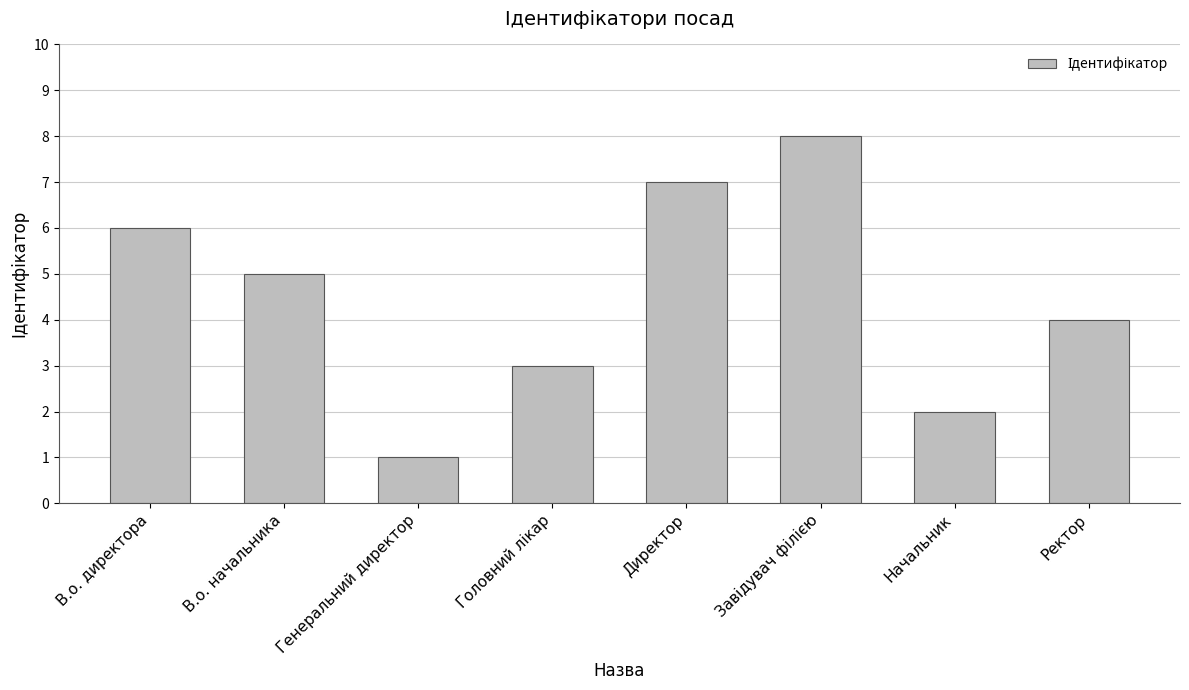

What is the value of the 2nd bar from the left?

5